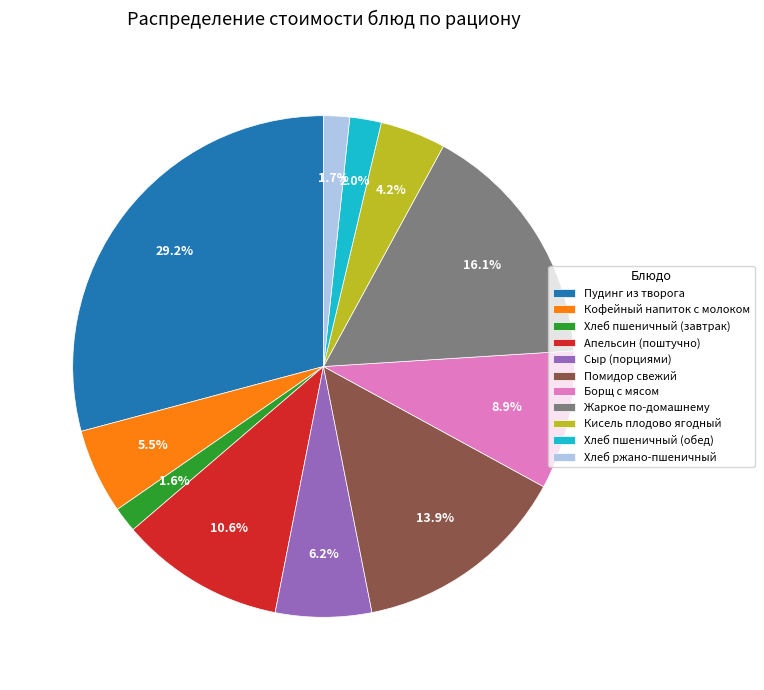

What percentage is NOT represented by Хлеб пшеничный (завтрак)?

98.4%